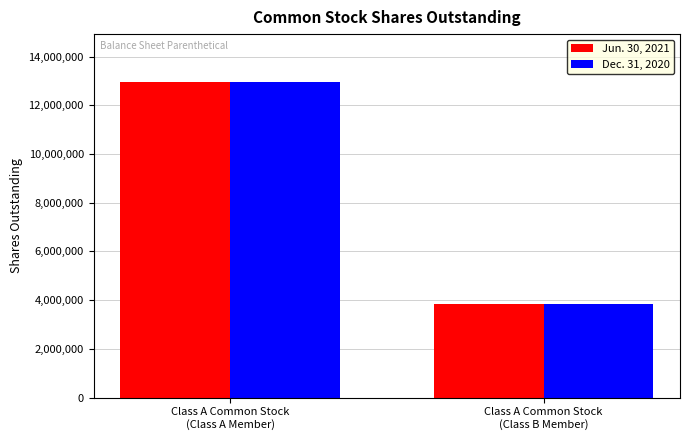

How many data points does each series have?

2